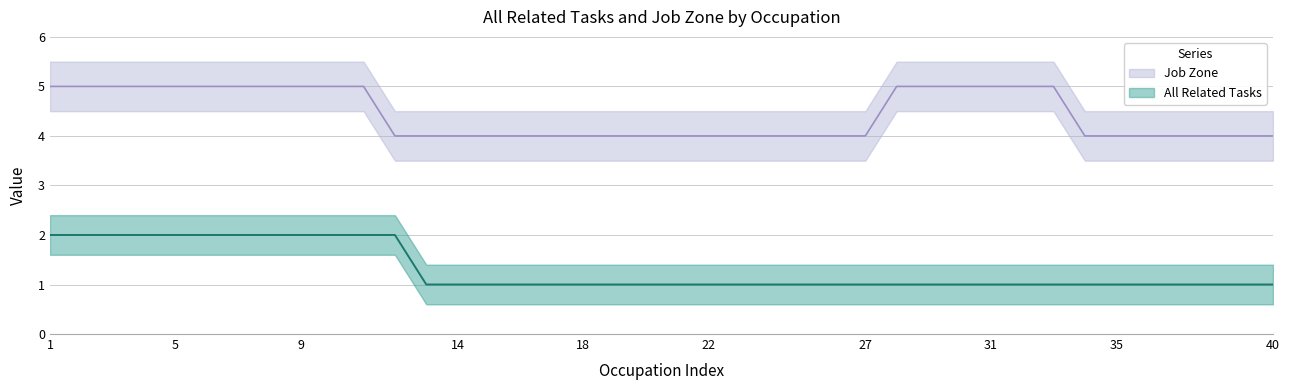

Between 1 and 1, which series saw the biggest shift?

All Related Tasks